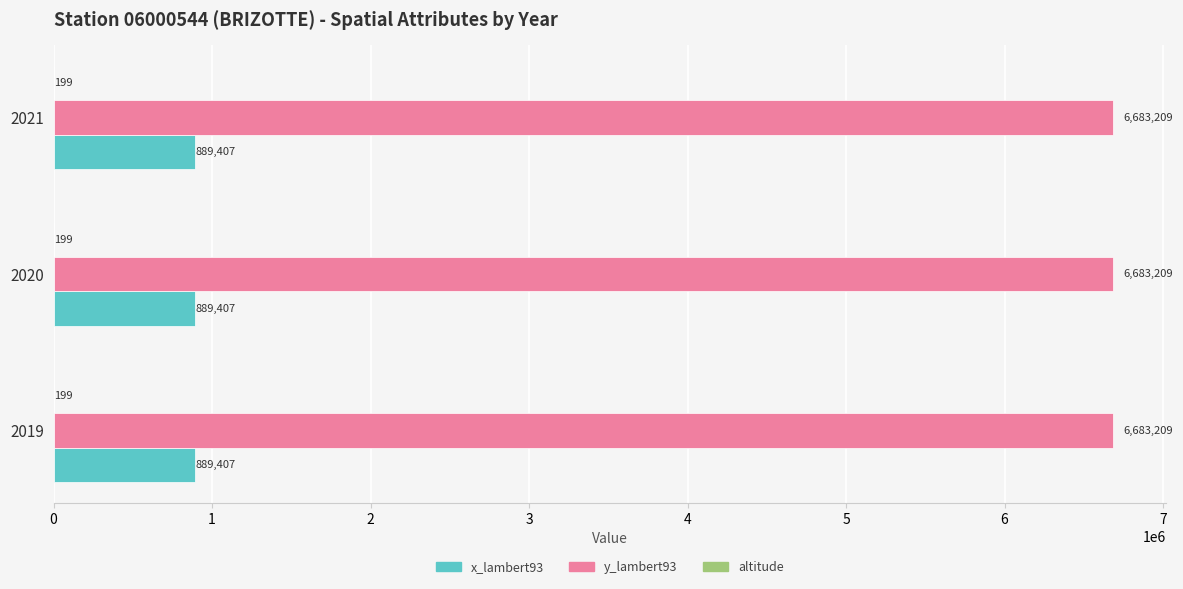

Is it true that y_lambert93 equals 6683209 at 2021?

True